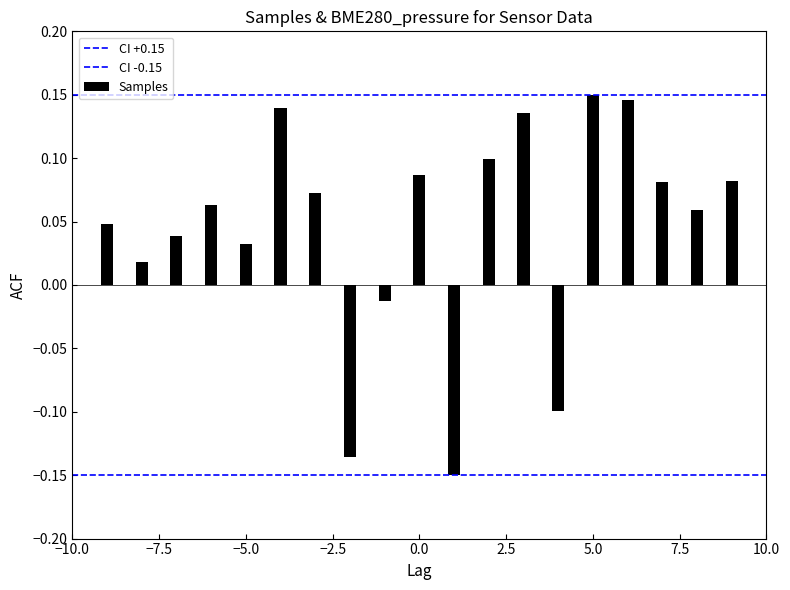

Which series changed the most between −10.0 and −7.5?

CI +0.15